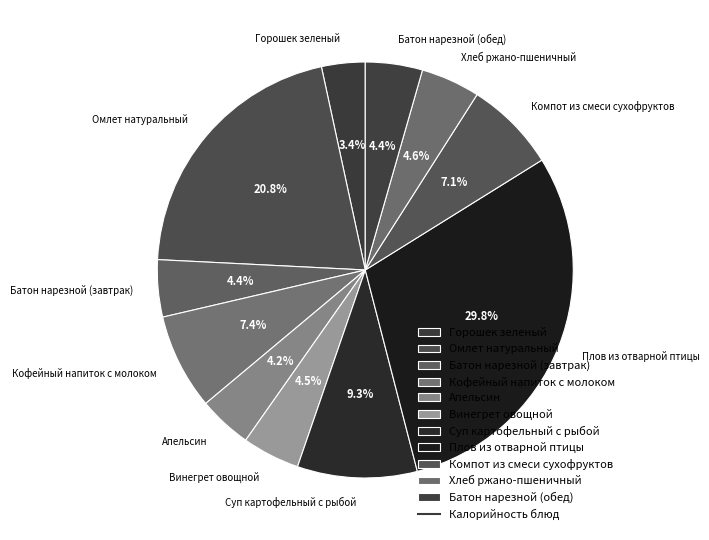

Does any single category account for the majority?

No